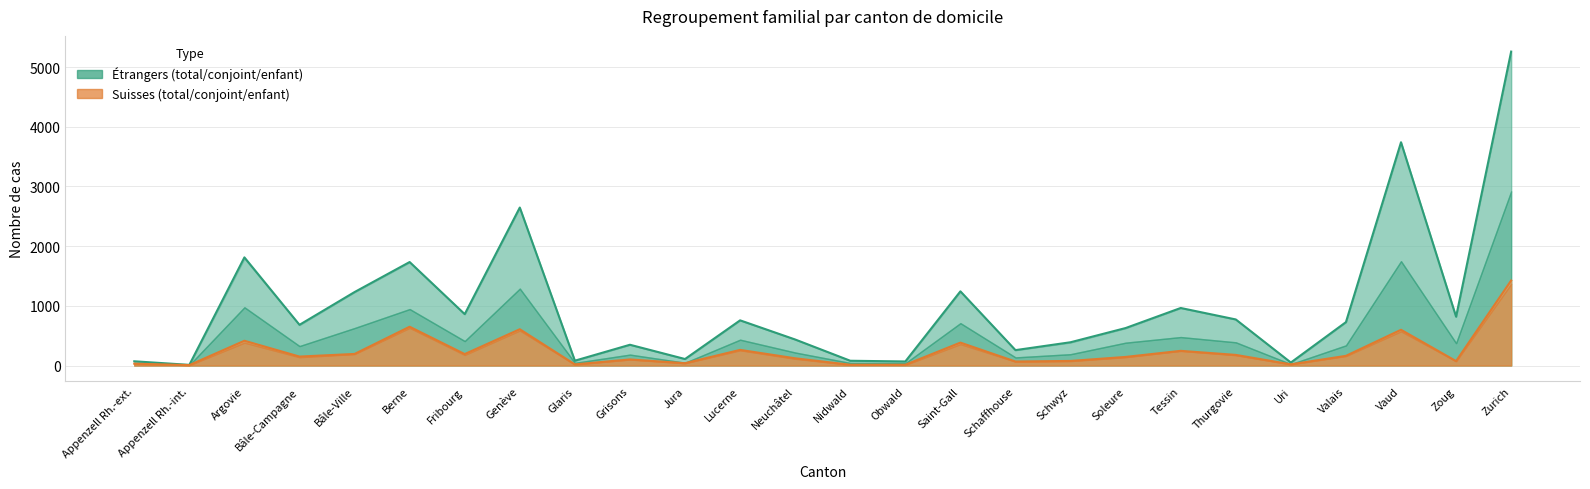

True or false: Suisses Enfant and Étrangers Enfant intersect in this chart.

False